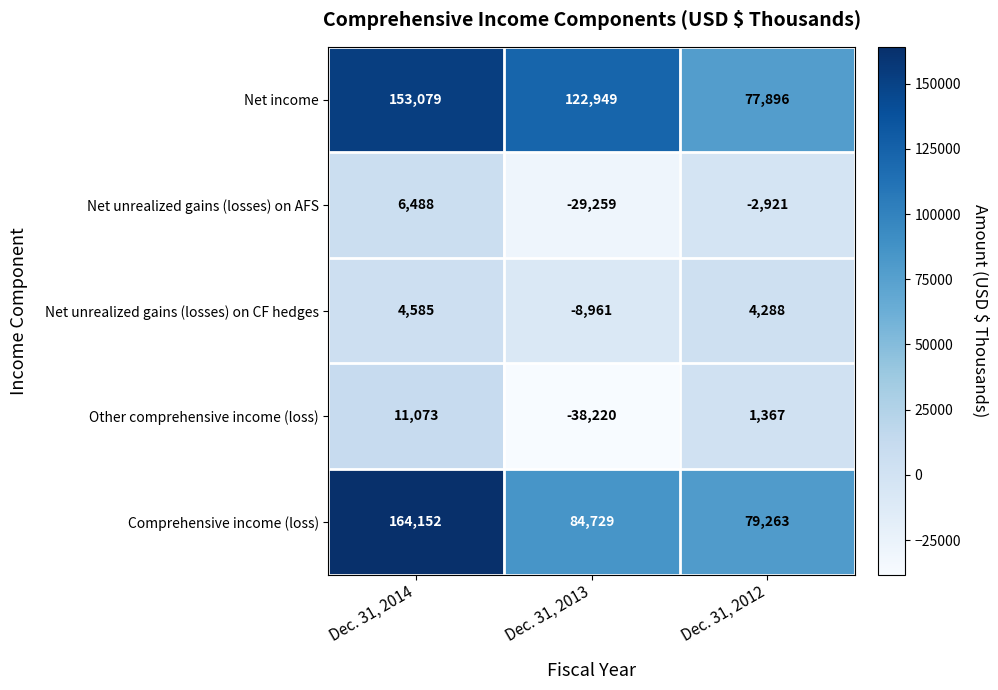

Which series has the largest total across all categories?

Net income